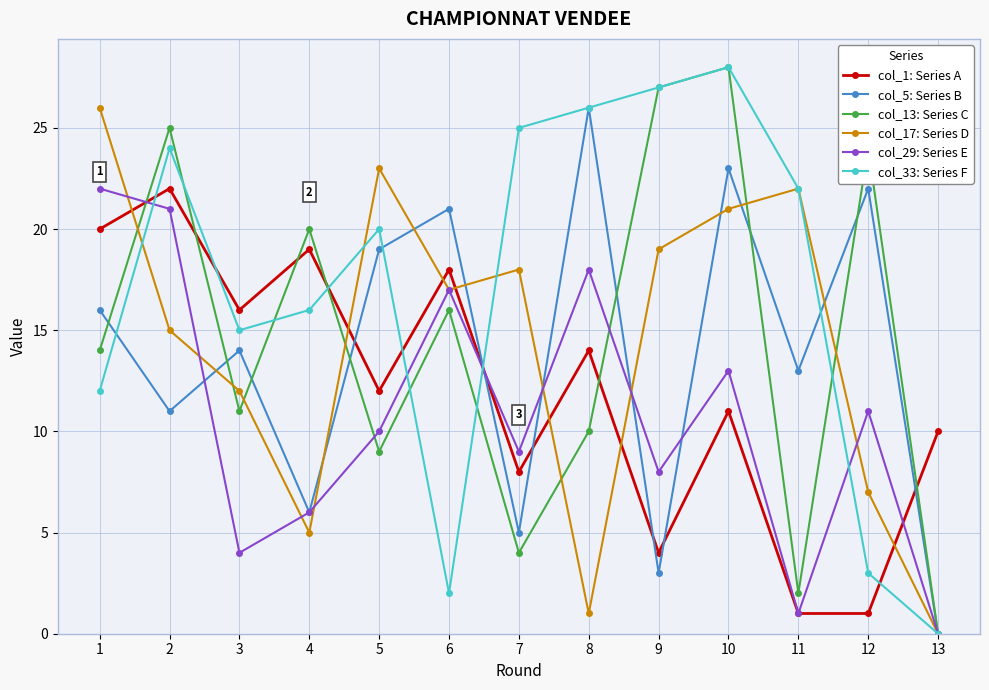

Which series changed the most between 12 and 13?

col_13: Series C